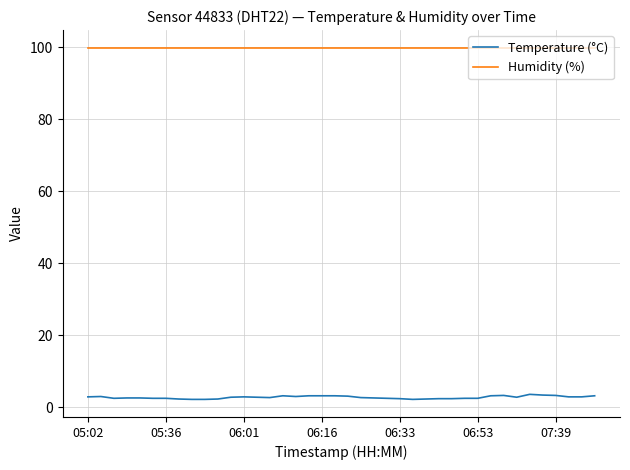

True or false: Temperature (°C) and Humidity (%) intersect in this chart.

False